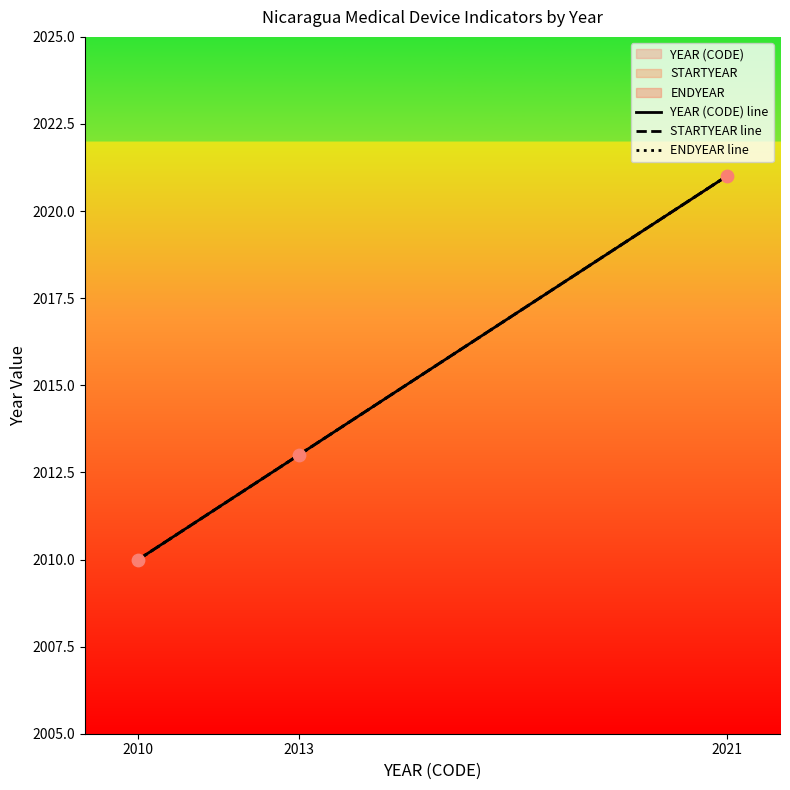

What is the total value across all series at 2021?

6063